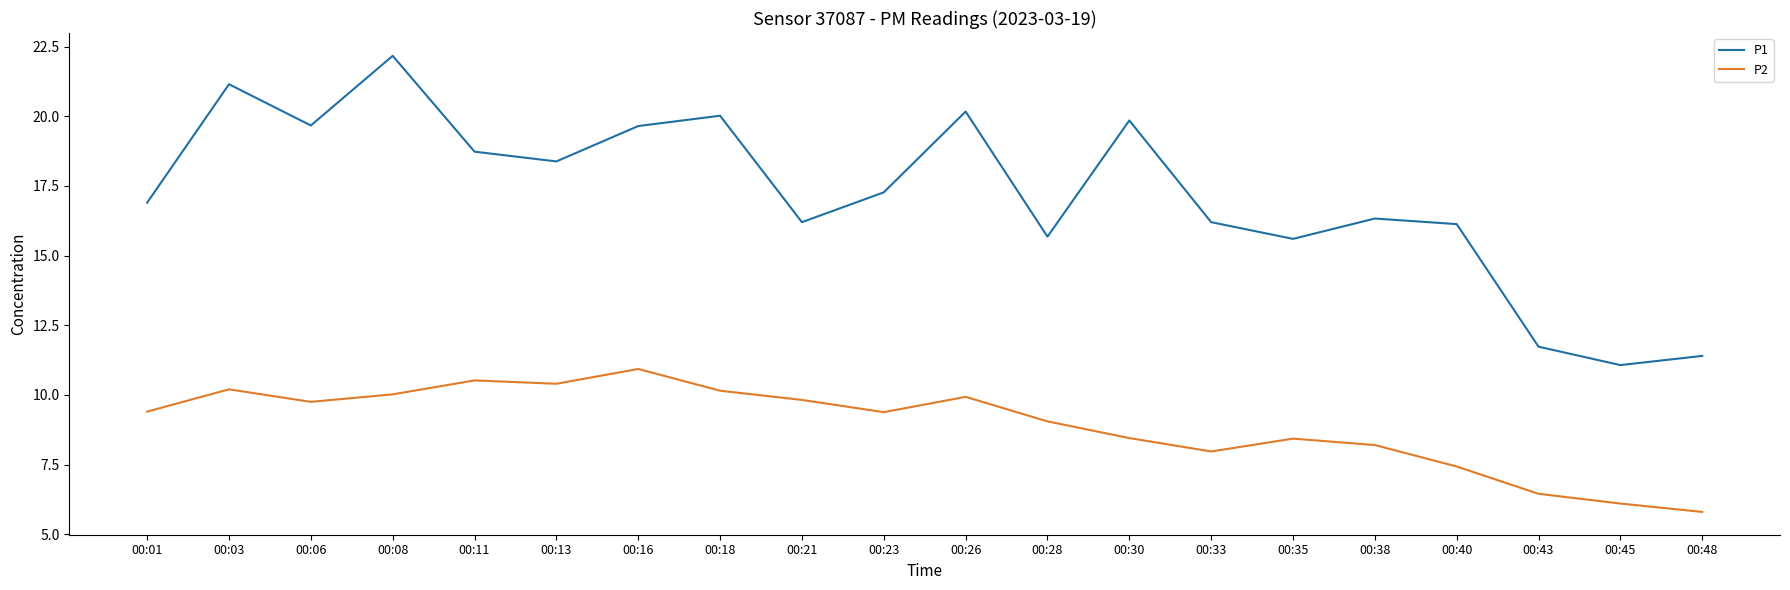

At which label does P1 reach its peak?

00:08